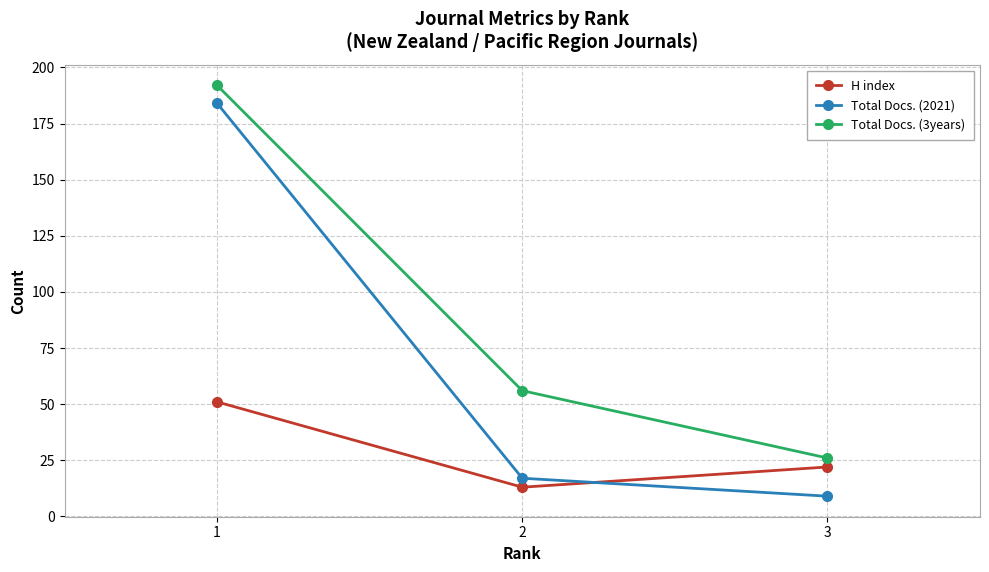

What is the minimum value for Total Docs. (3years)?

26